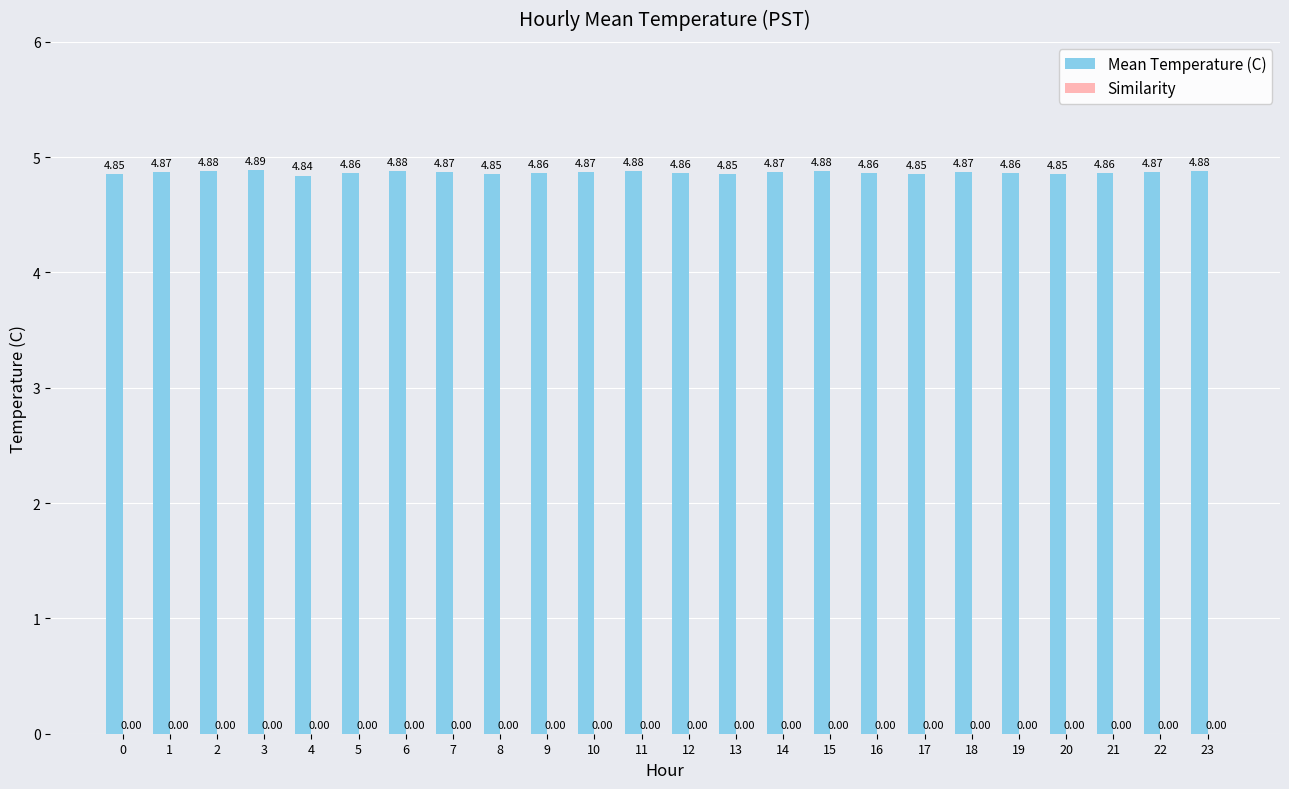

Approximately how many times larger is the value at 20 compared to 22?

1.0